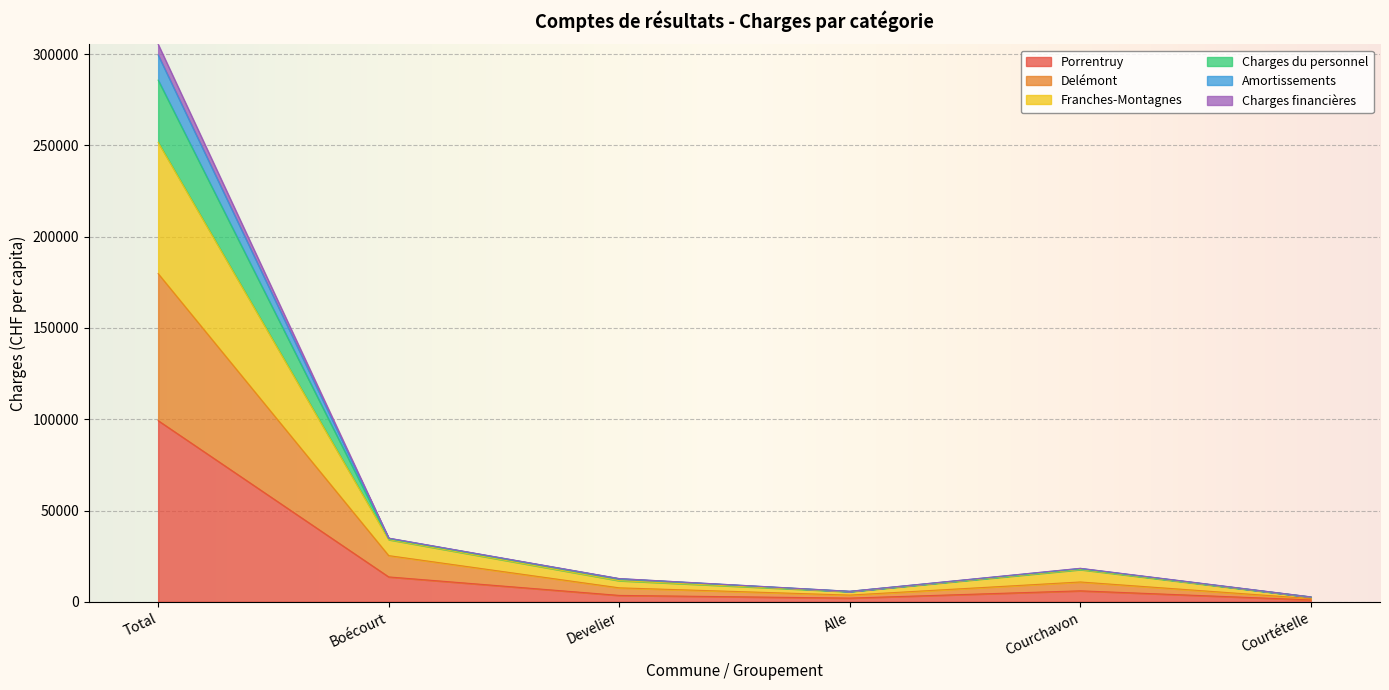

Which category has the highest value in the Porrentruy series?

Total